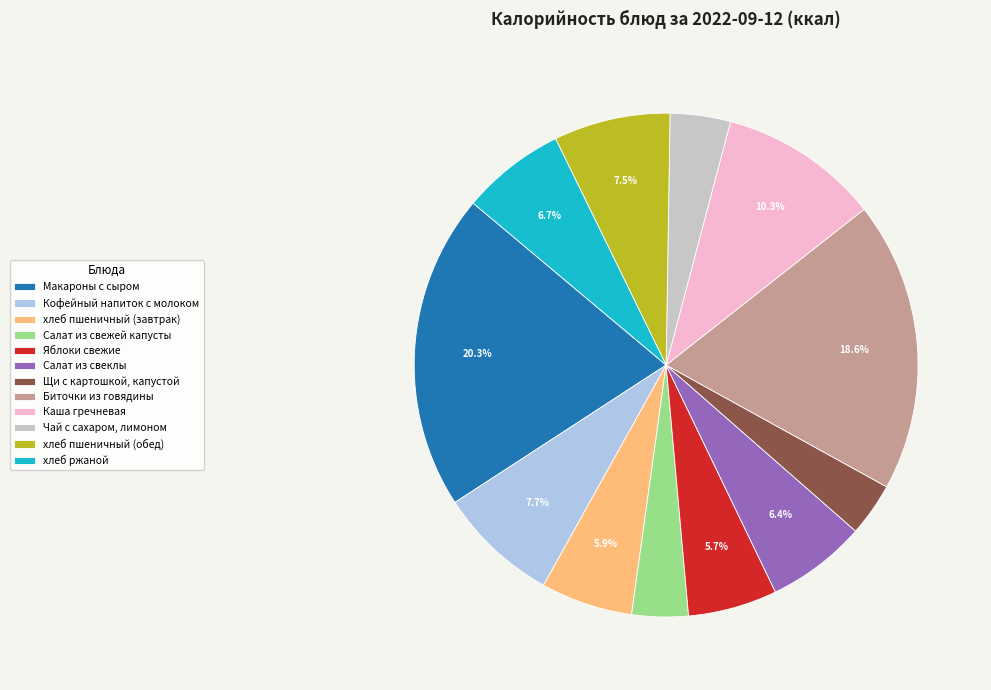

True or false: Яблоки свежие accounts for 6% of the total.

True